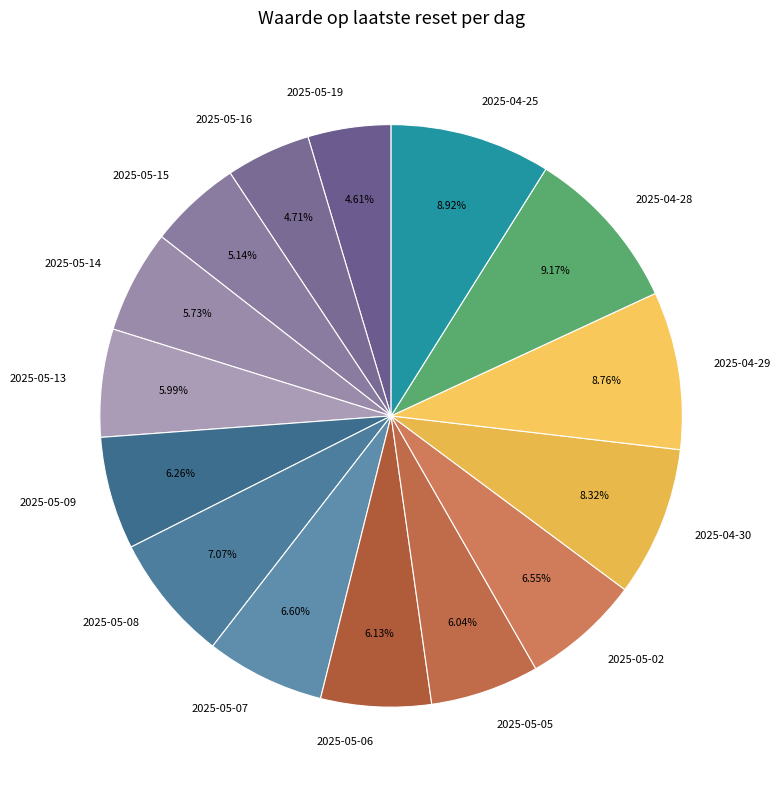

The 2025-04-30 slice represents 8% of the pie. True or false?

True